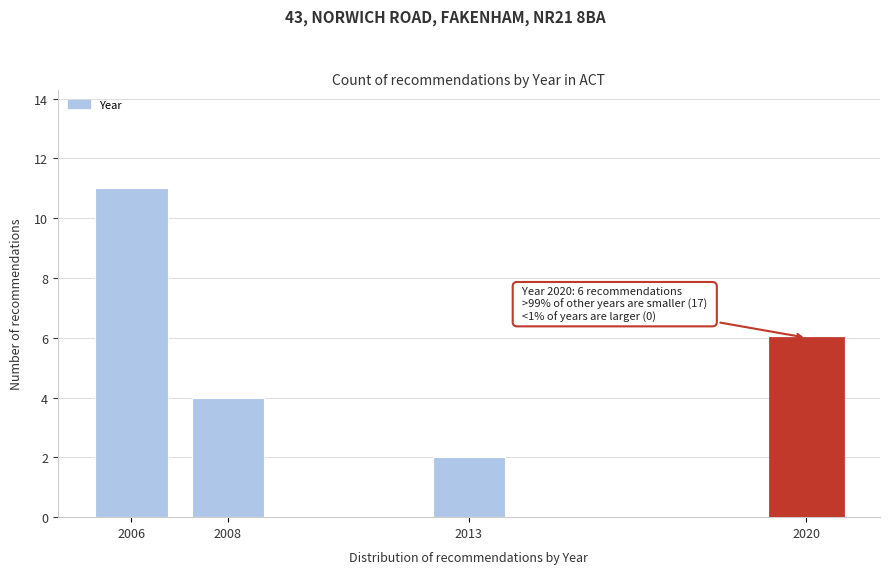

Reading left to right, extract all data points from this chart.

2006=11	2008=4	2013=2	2020=6